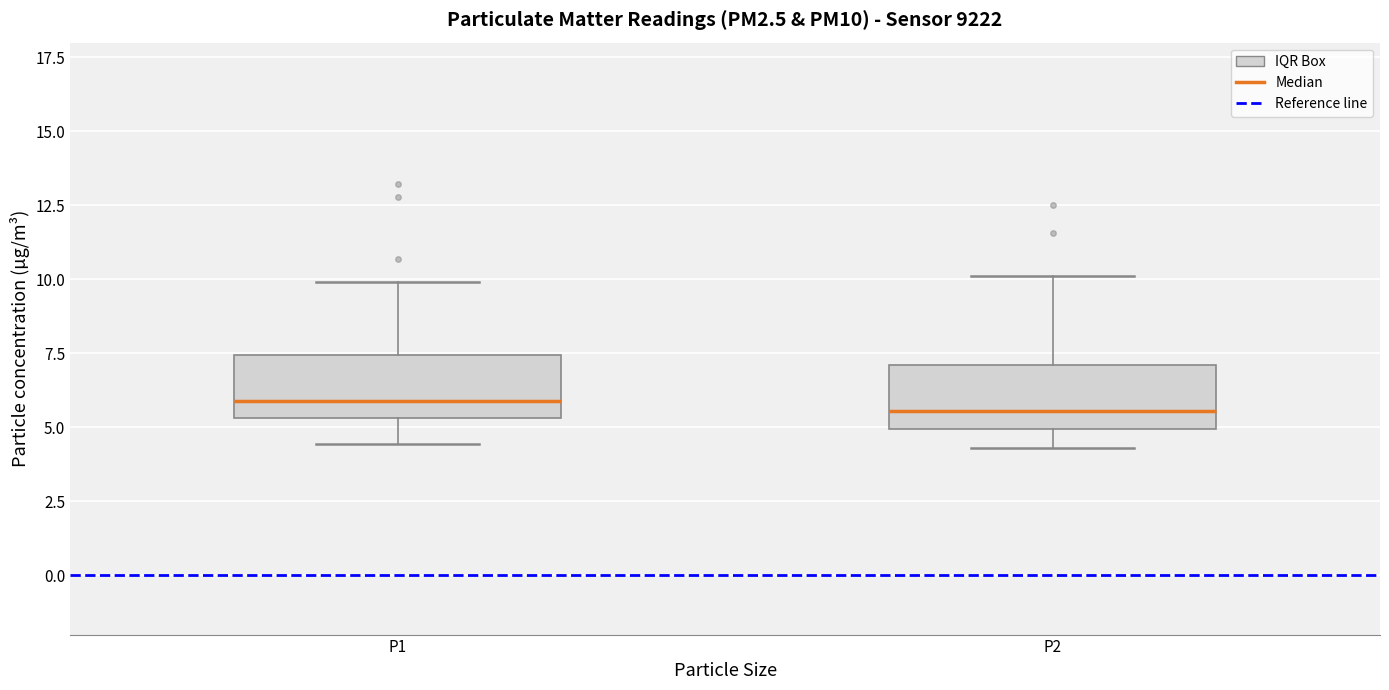

Where does the lower whisker of the box for P2 end on the y-axis? The values are not printed on the chart, so give them approximately, as read against the axis.

4.5